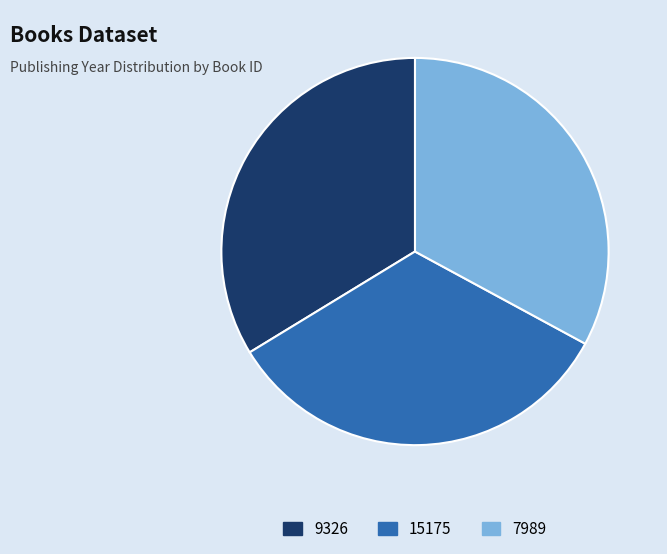

Is it true that 7989 is 33% of the pie?

True